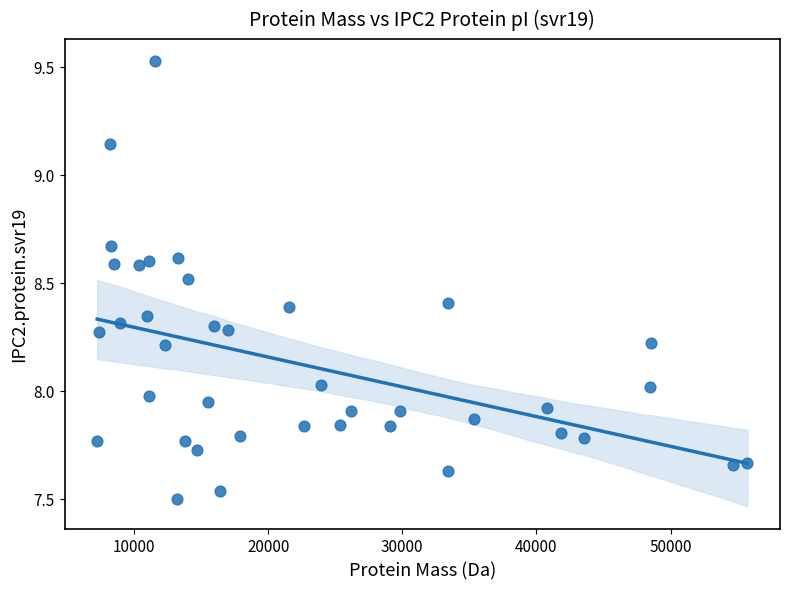

What is the range of X values (max minus min)?

48480.1